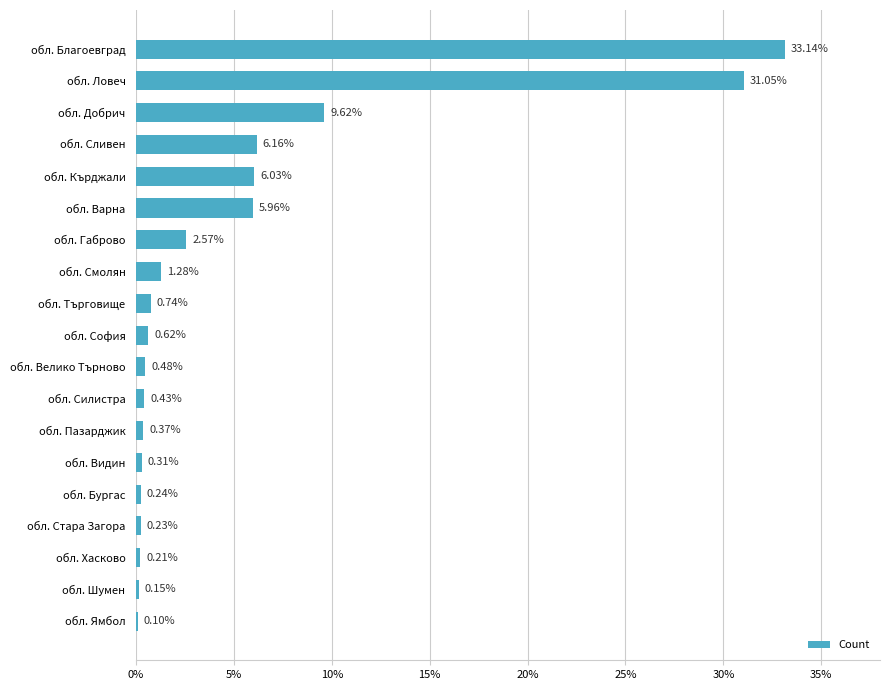

At which label is the value closest to 16?

обл. Добрич